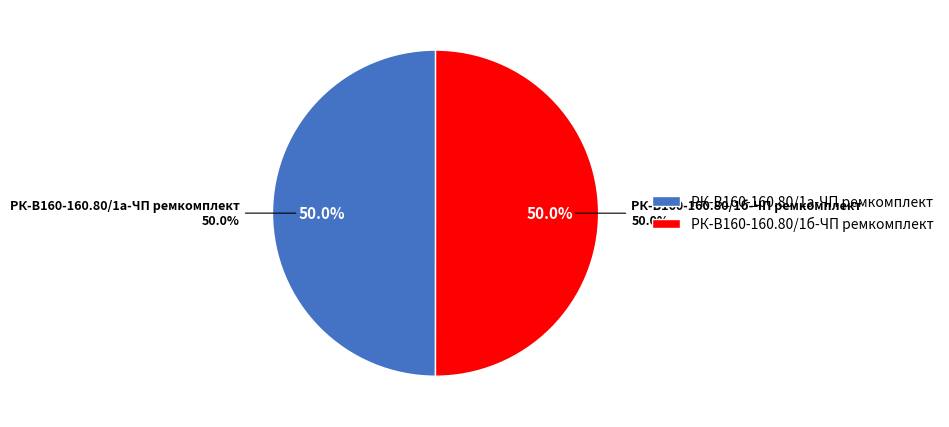

What is the total percentage of РК-В160-160.80/1б-ЧП ремкомплект and РК-В160-160.80/1а-ЧП ремкомплект?

100.0%